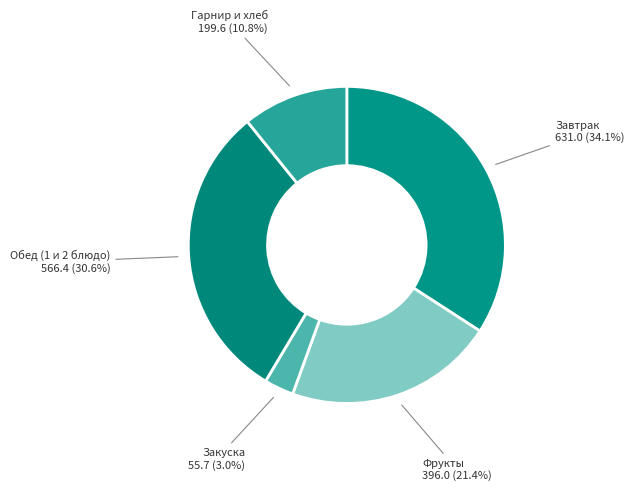

Count the number of slices in the pie.

5